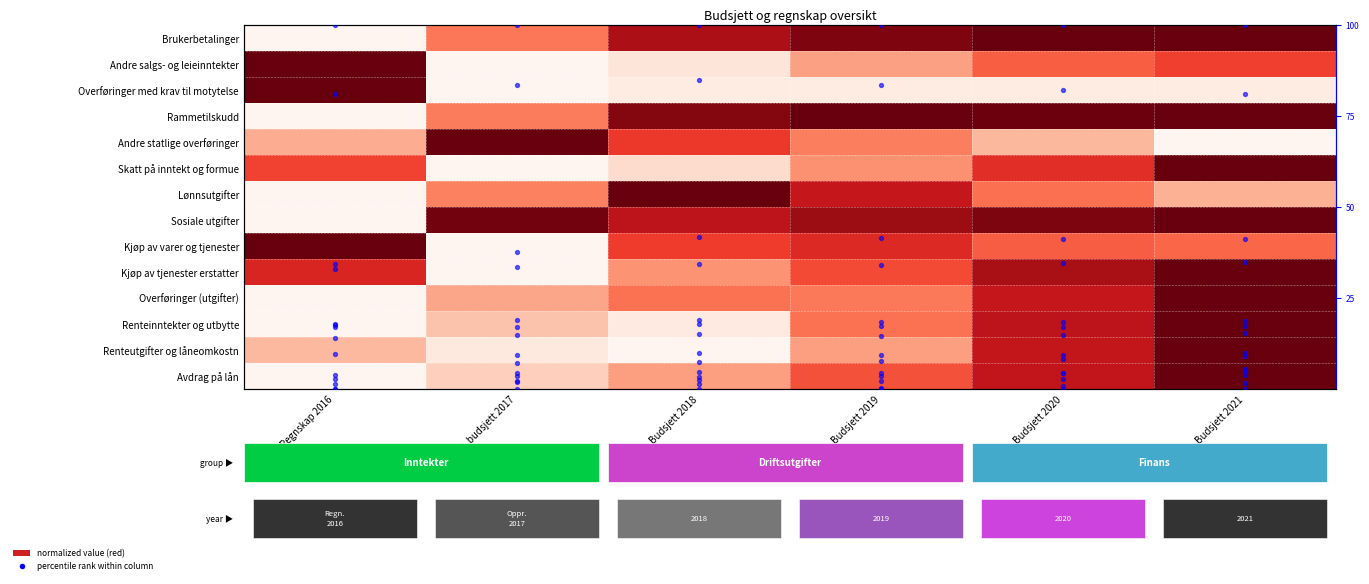

Where is Skatt på inntekt og formue nearest to the value 0?

Oppr. budsjett 2017